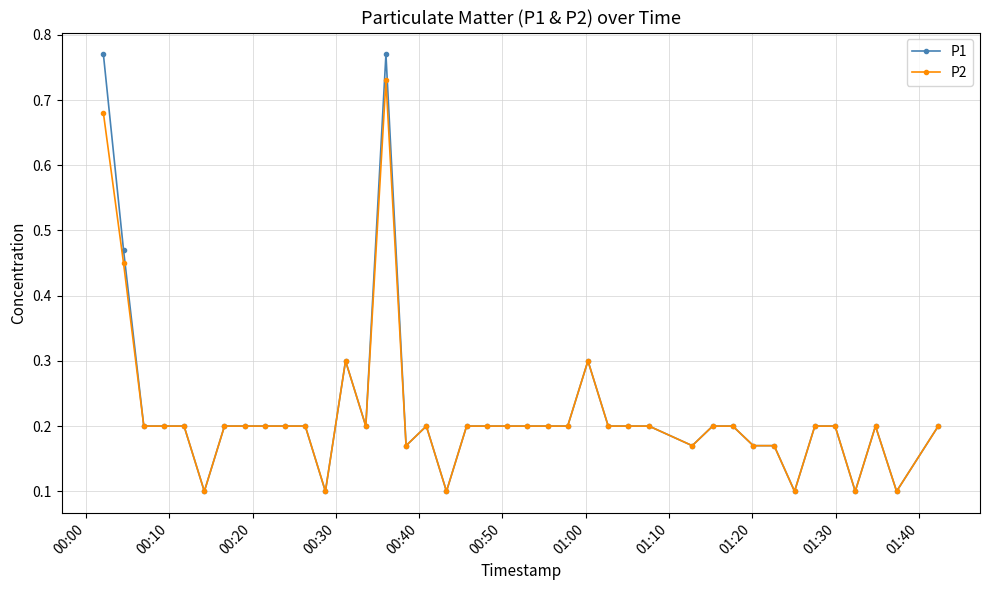

Rank the series by their maximum value, from highest to lowest.

P1, P2